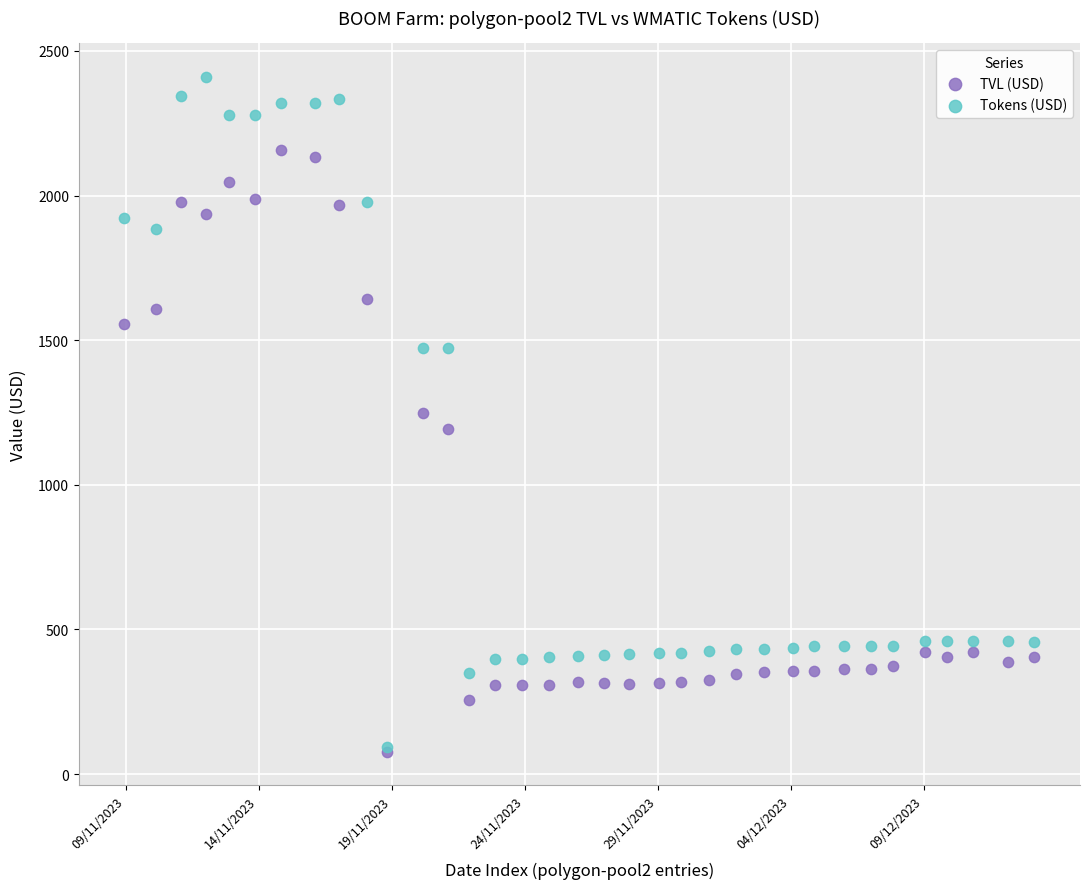

In the TVL (USD) series, what Y value is closest to 1117?

1192.3